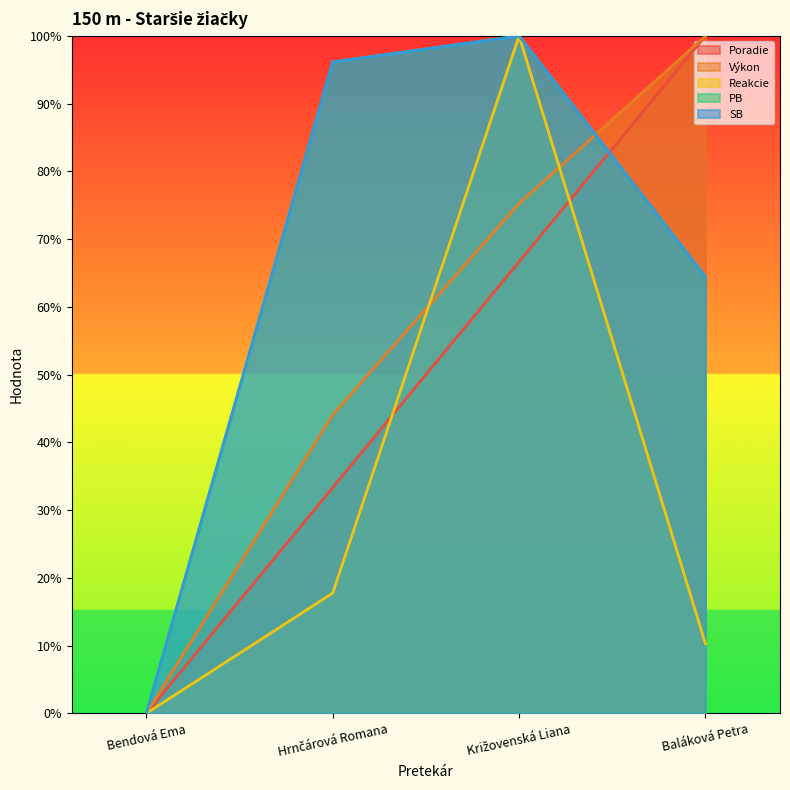

How many lines are shown in the chart?

5